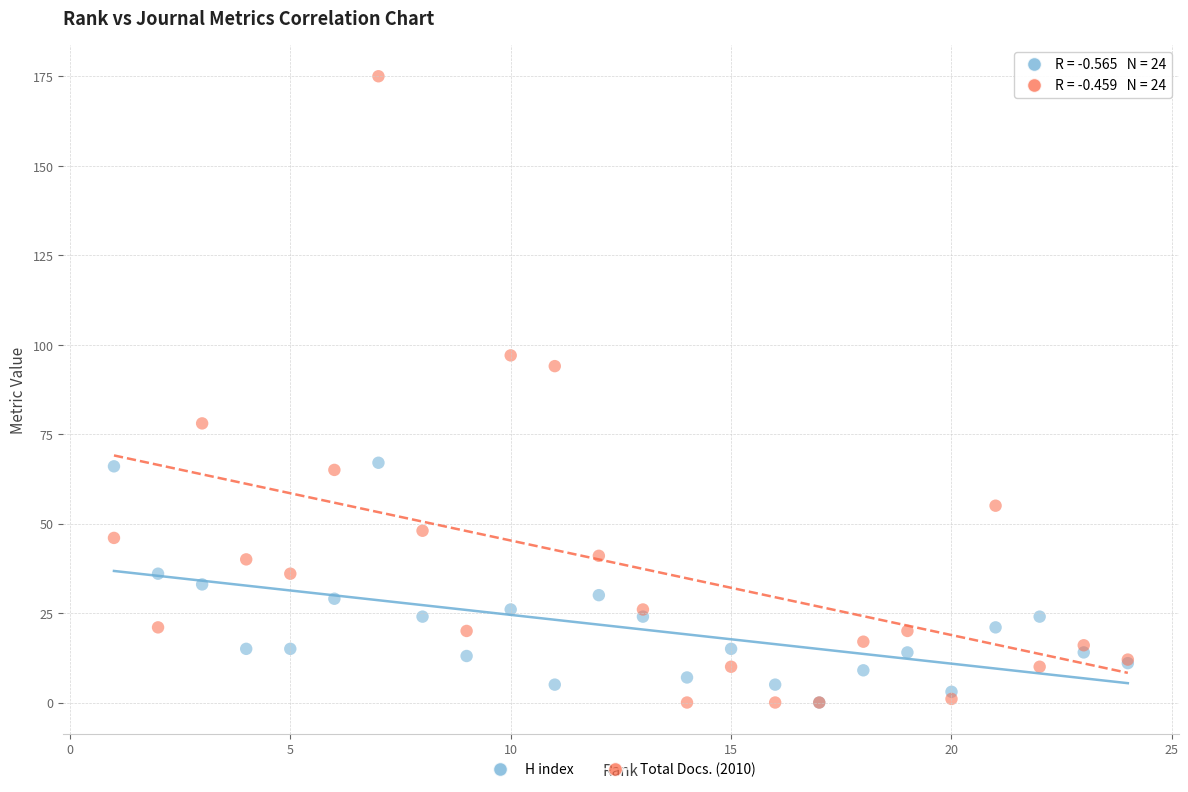

In the Total Docs. (2010) series, what Y value is closest to 87?

94